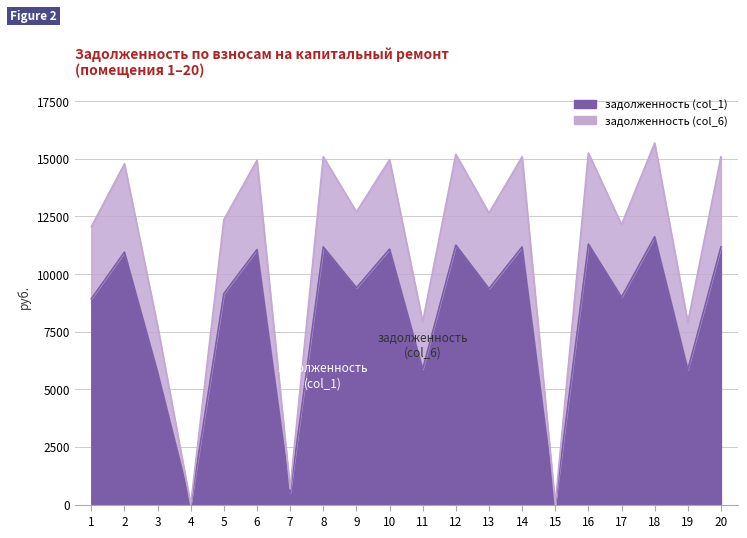

At which category does задолженность (col_6) reach its first local valley?

4